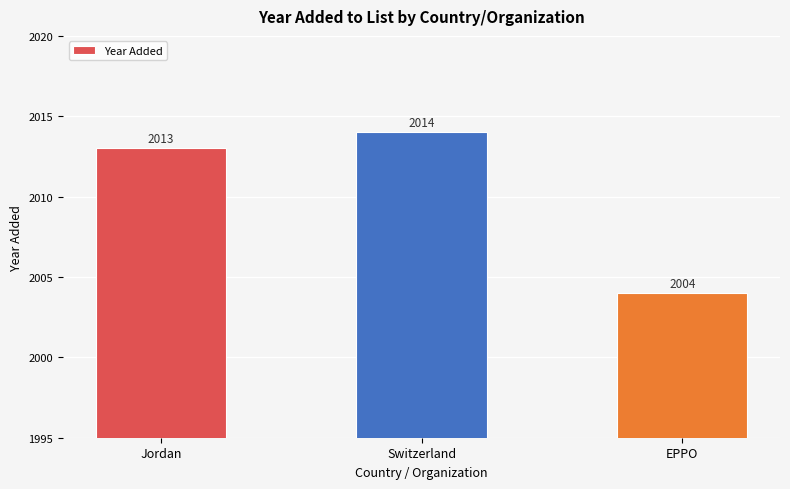

What is the difference between the values at Jordan and EPPO?

9